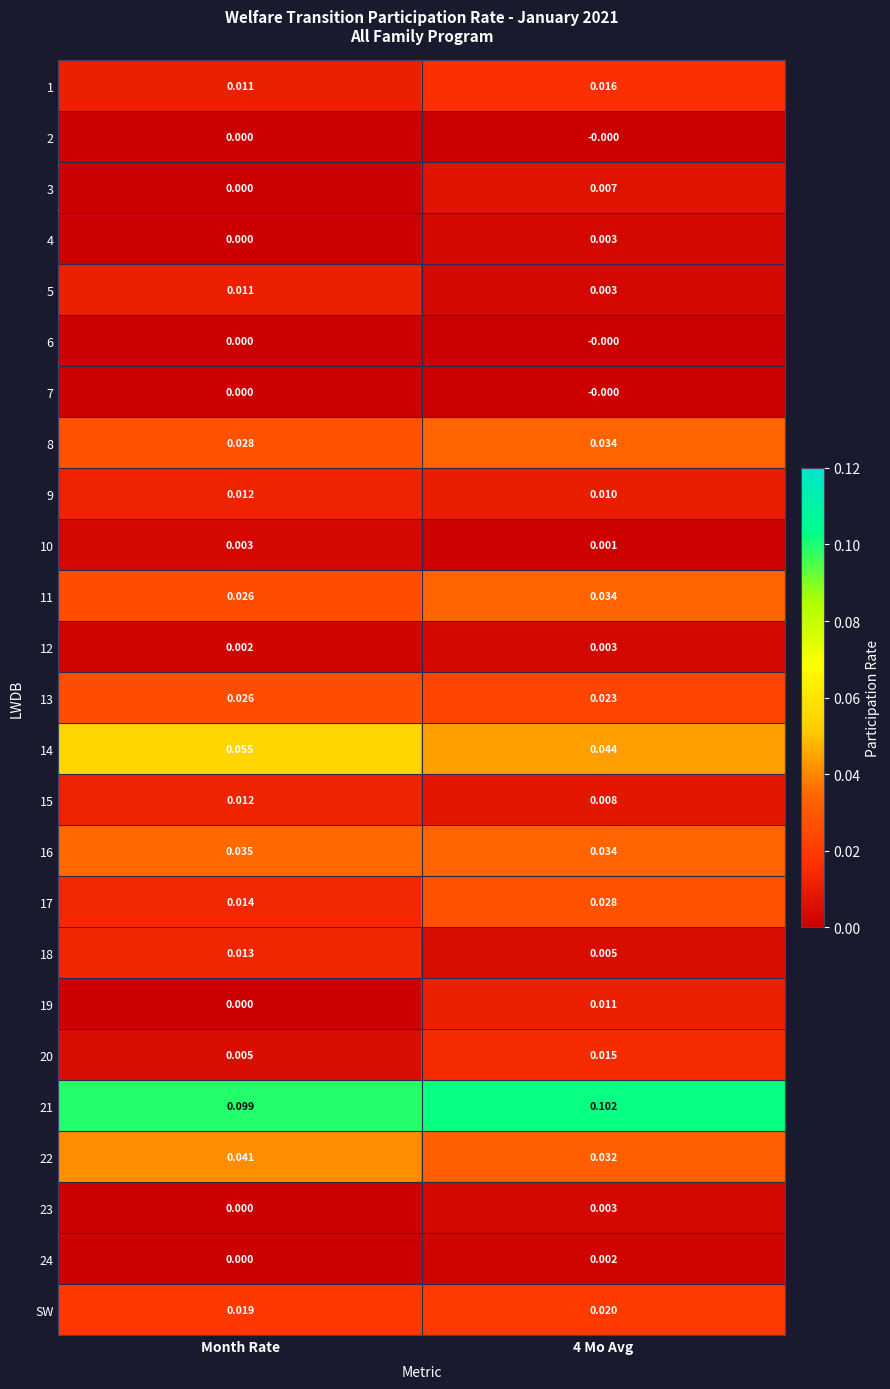

At which label does 18 reach its peak?

Month Rate